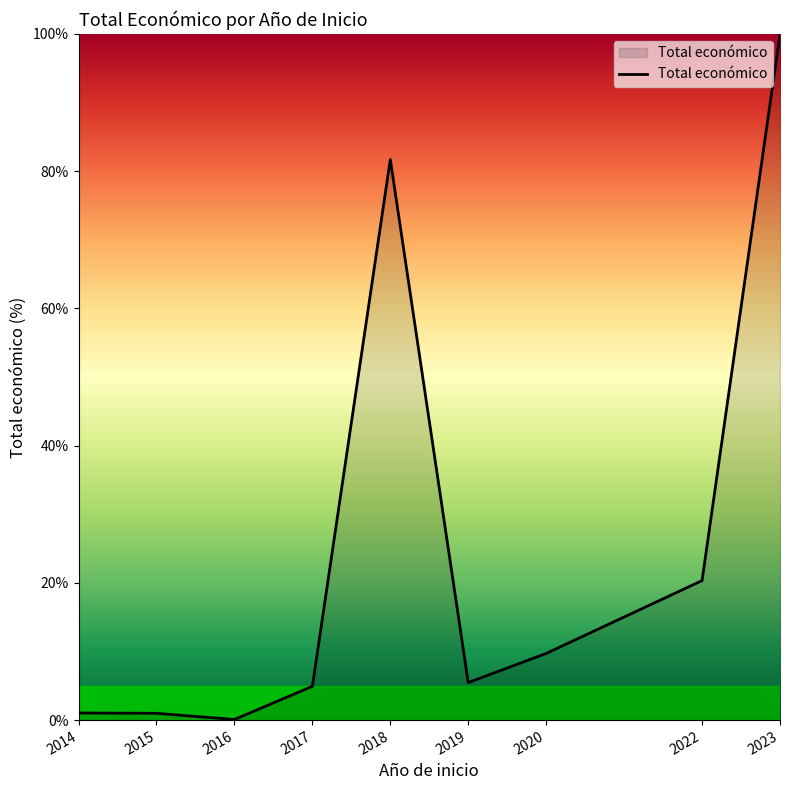

How many series are shown in this chart?

1